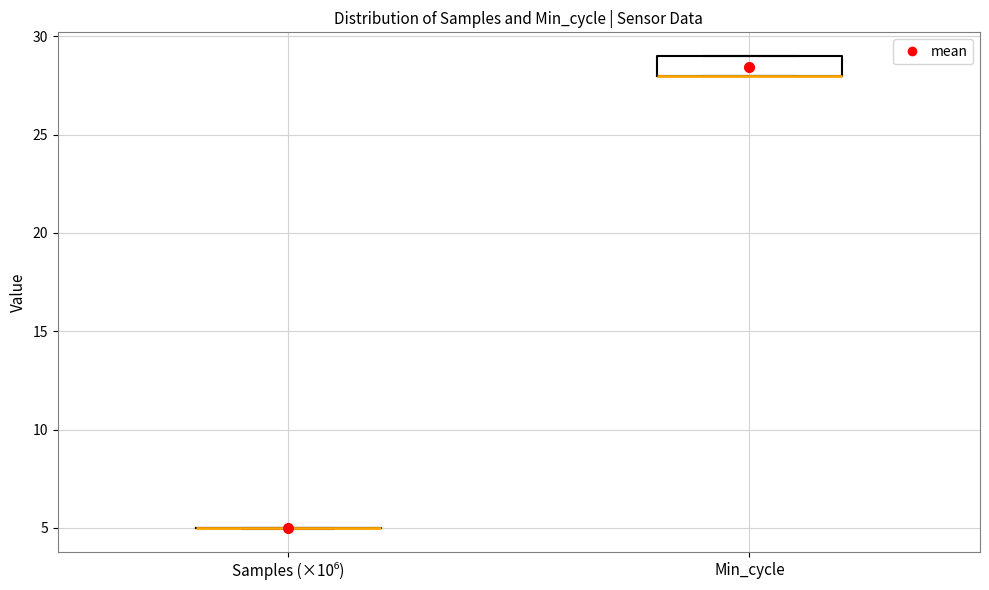

Reading left to right, read every box against the y-axis: the position of its median line, the range the box covers, and the ends of its whiskers. The values are not printed on the chart, so give them approximately, as read against the axis.

Samples (×10⁶): box collapsed to a line at 5, whiskers 5 to 5
Min_cycle: median 28 (drawn on the box's lower edge), box 28 to 29, whiskers 28 to 29